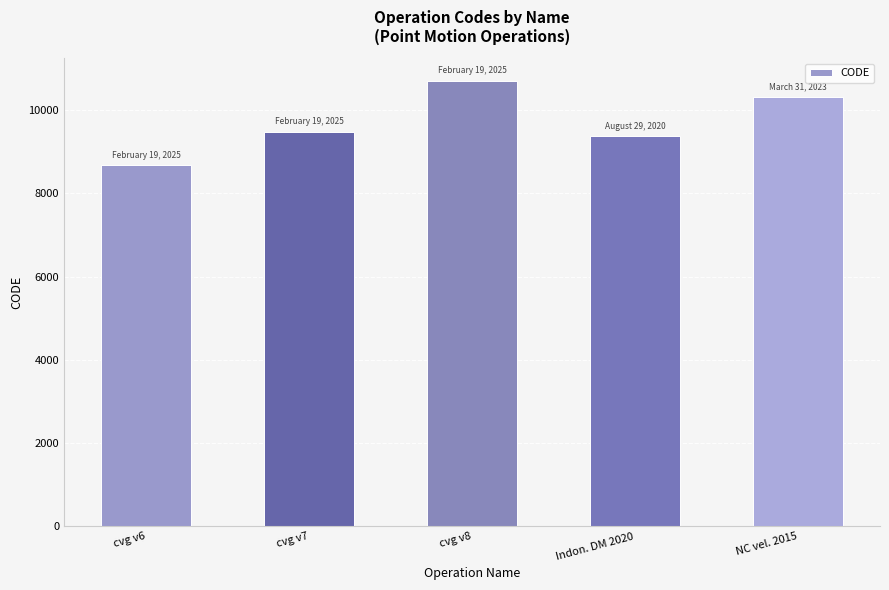

Which label corresponds to the largest value in the chart?

cvg v8